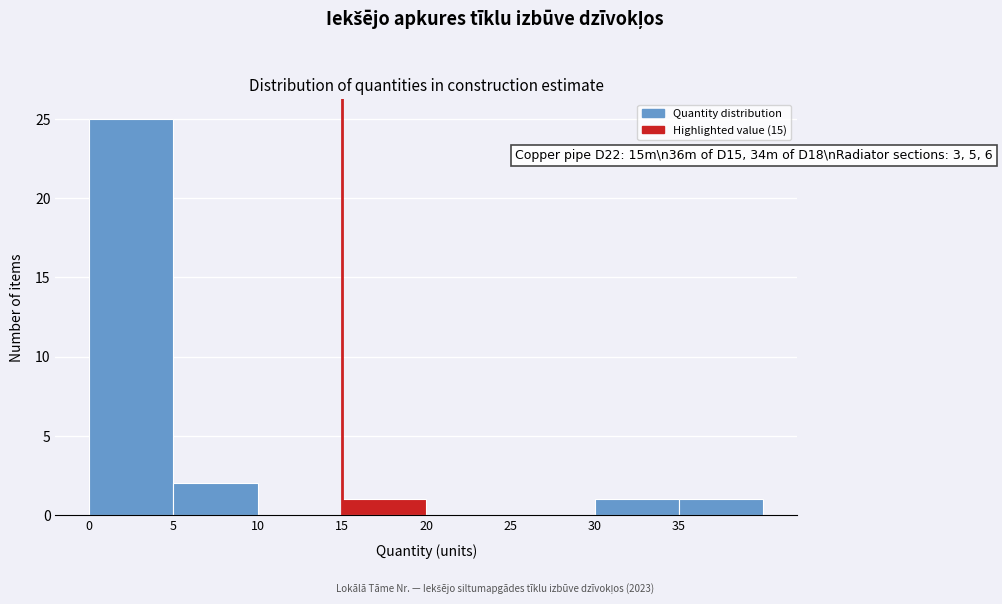

Which range on the x-axis has the tallest bar?

0 to 5